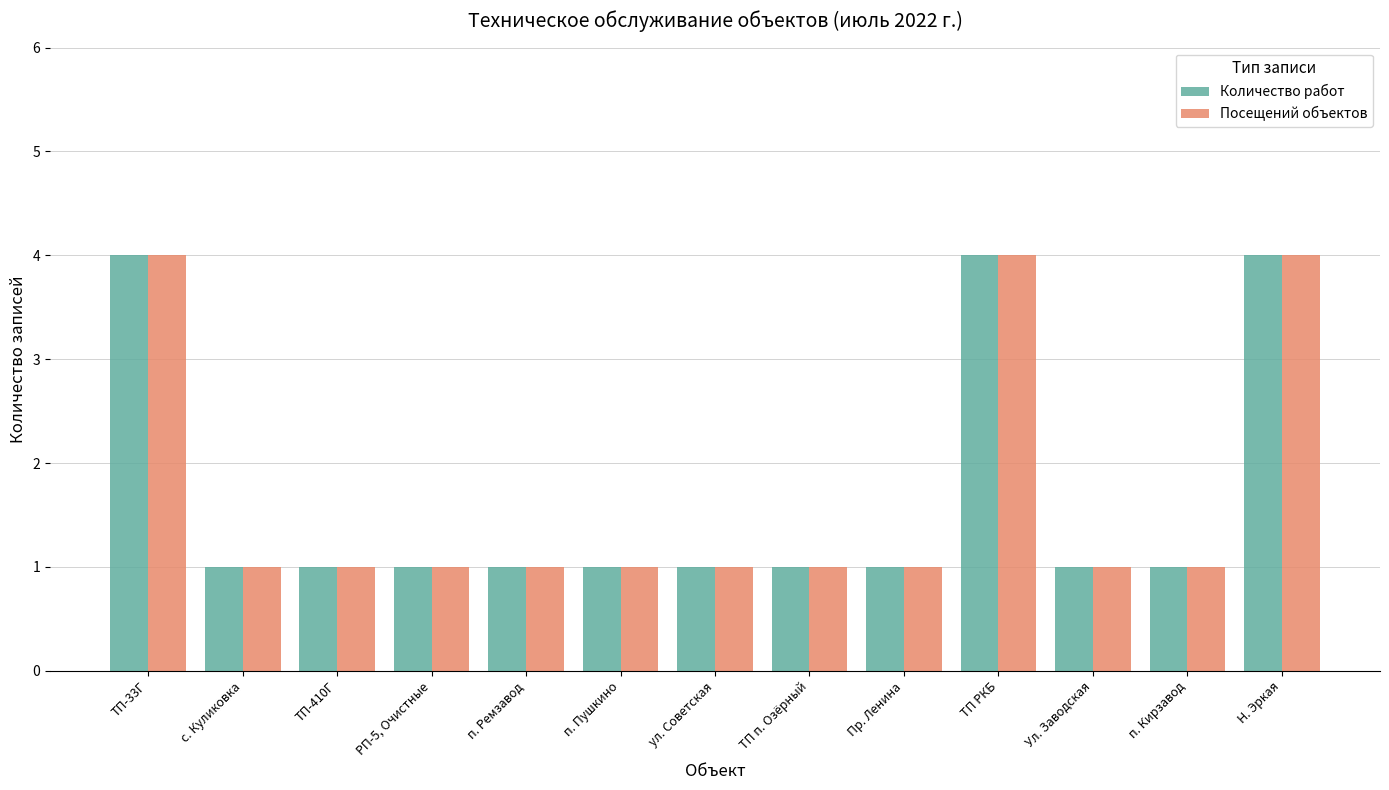

Does the chart contain stacked bars?

No